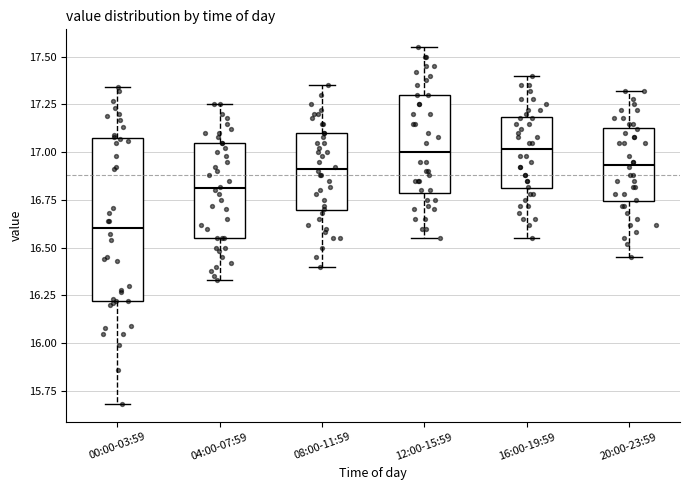

Where does the upper whisker of the box for 04:00-07:59 end on the y-axis? The values are not printed on the chart, so give them approximately, as read against the axis.

17.25